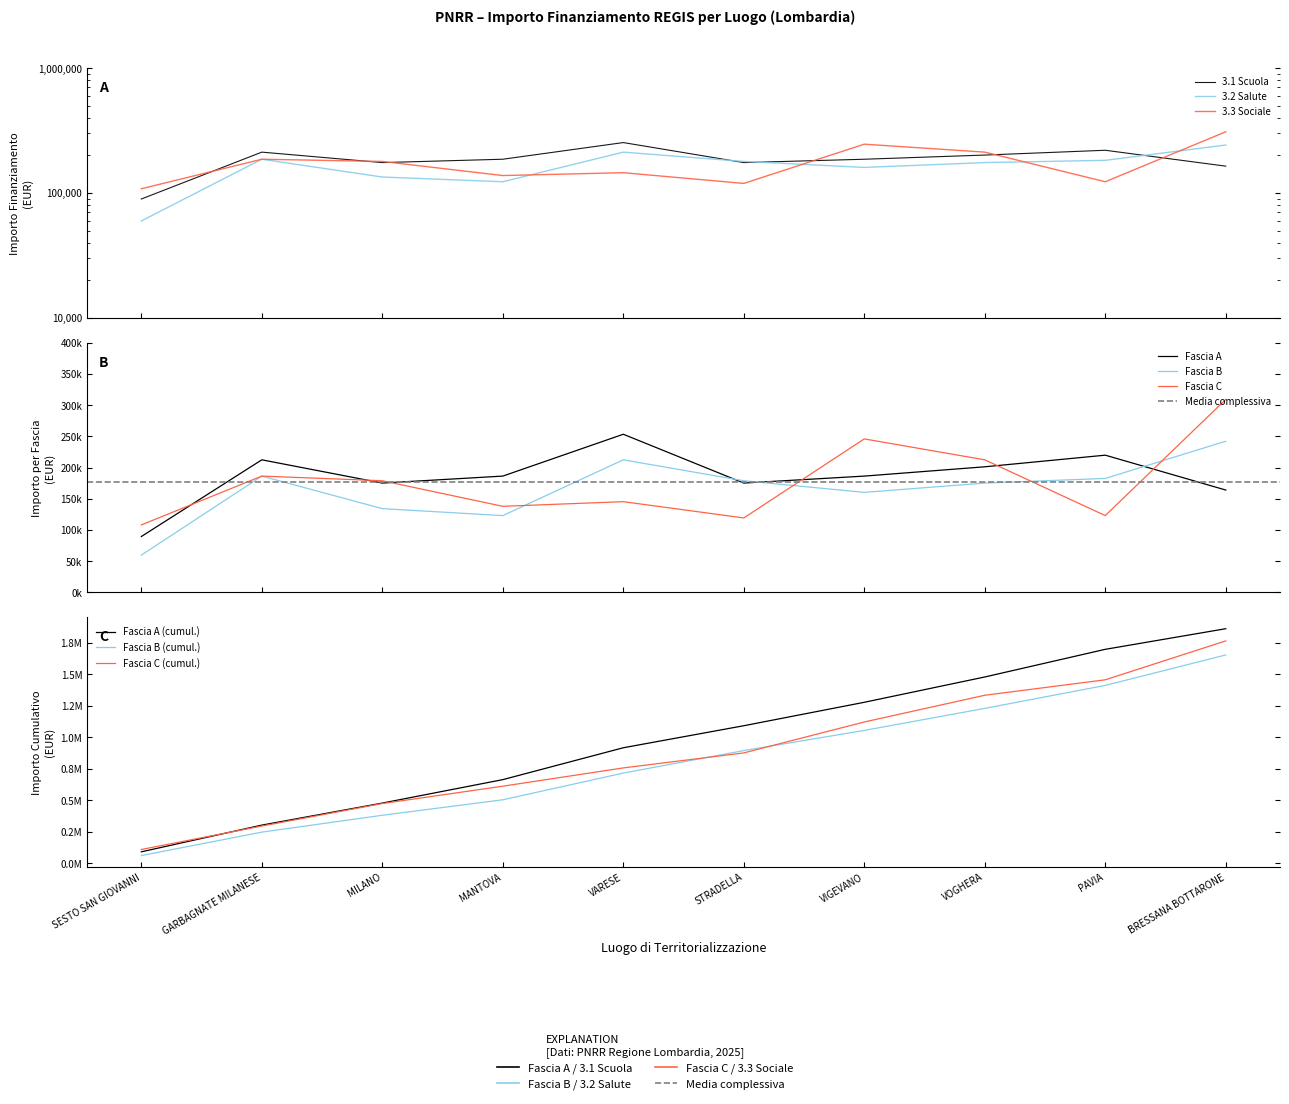

Reading left to right, what are all the values shown in this chart?

Fascia A: 89419.6	212371.5	175113.3	186290.8	253355.4	175113.3	186290.8	201194.0	219823.1	163935.9
Fascia B: 59613.0	186290.8	134129.4	122951.9	212371.5	178839.1	160210.1	175113.3	182565.0	242178.0
Fascia C: 108048.6	186290.8	178839.1	137855.2	145306.8	119226.1	245903.8	212371.5	122951.9	309242.7